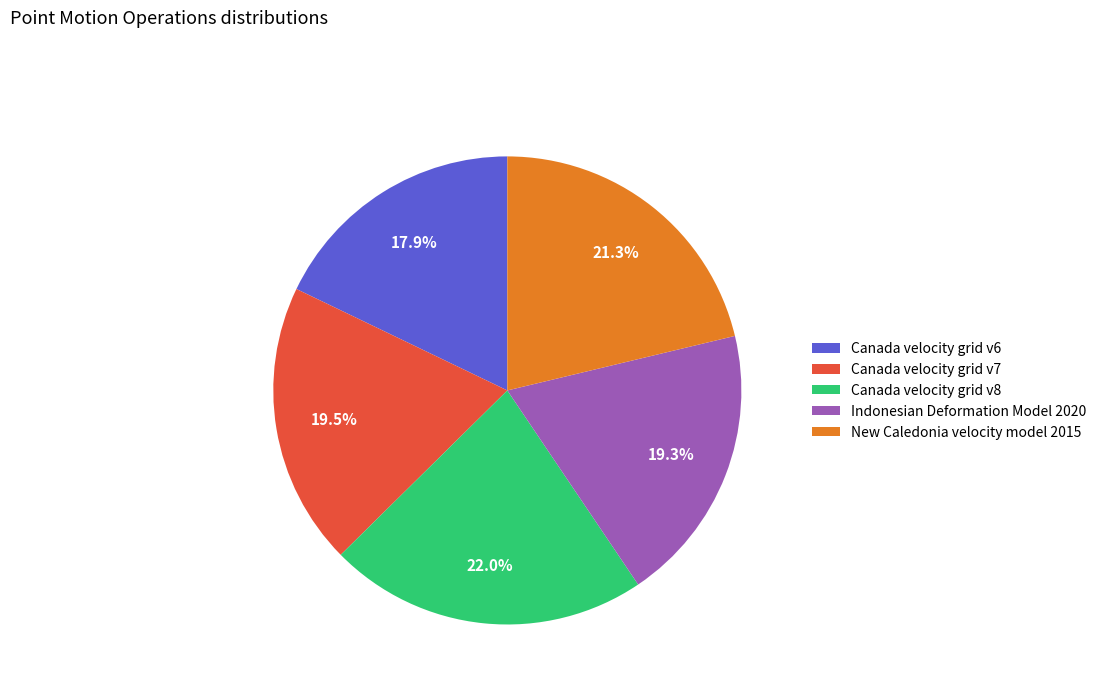

To the nearest percent, what is the difference between the Indonesian Deformation Model 2020 and Canada velocity grid v8 slice percentages?

3%